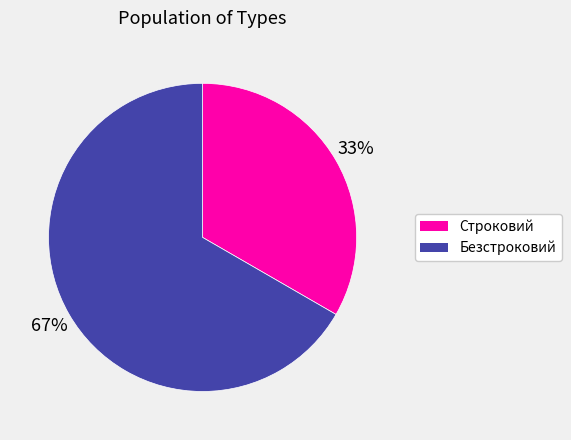

Between Строковий and Безстроковий, which is larger?

Безстроковий